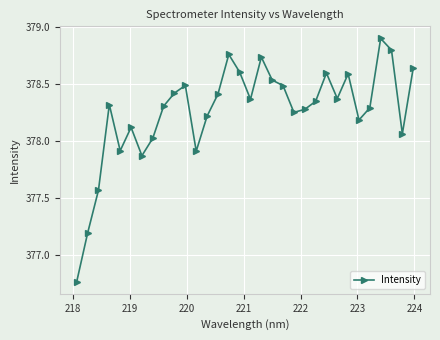

What is the maximum value shown in the chart?

378.9